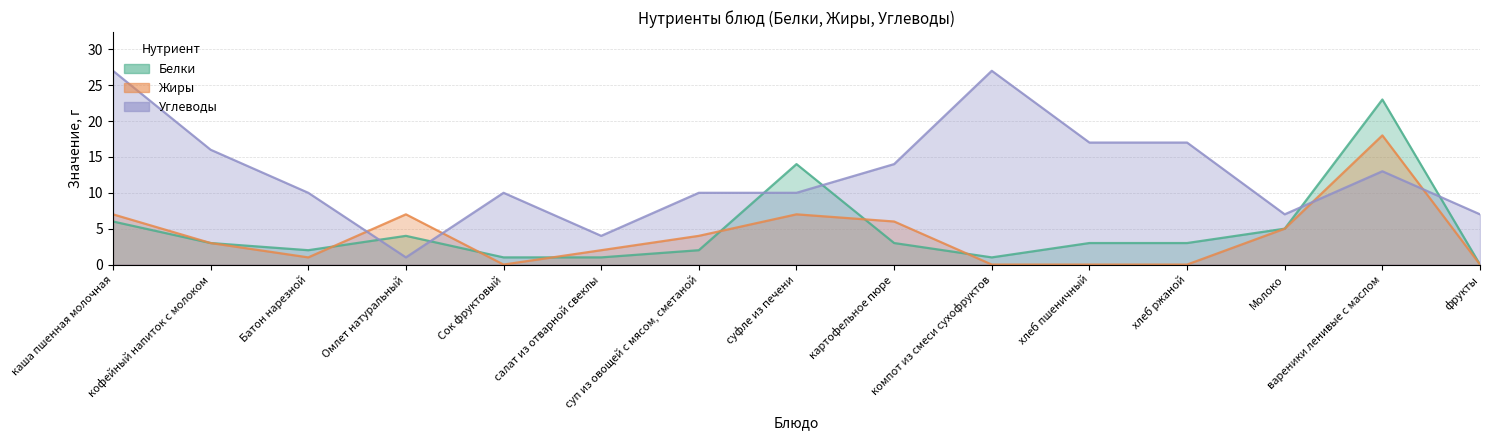

Which series changed the most between суфле из печени and компот из смеси сухофруктов?

Углеводы